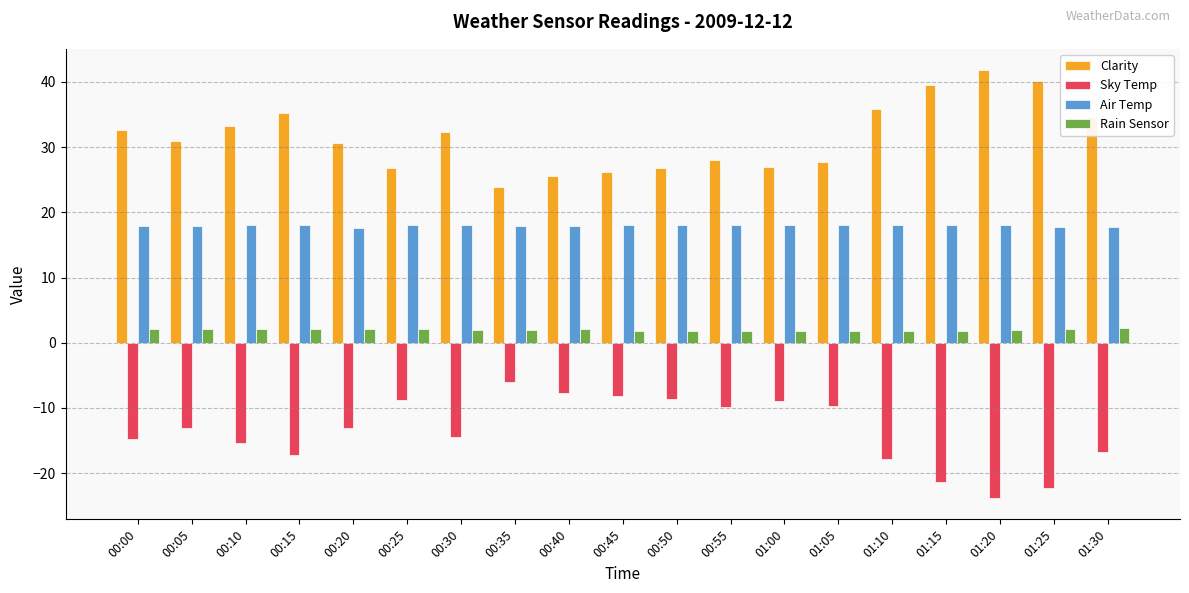

At 00:55, list the series in order from smallest to largest.

Sky Temp, Rain Sensor, Air Temp, Clarity